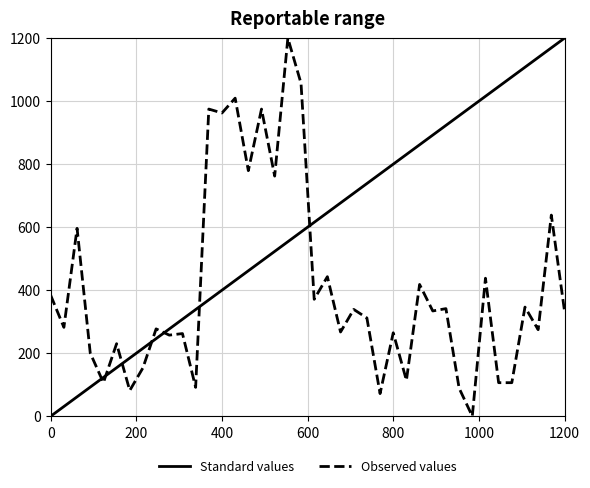

True or false: Standard values and Observed values intersect in this chart.

True